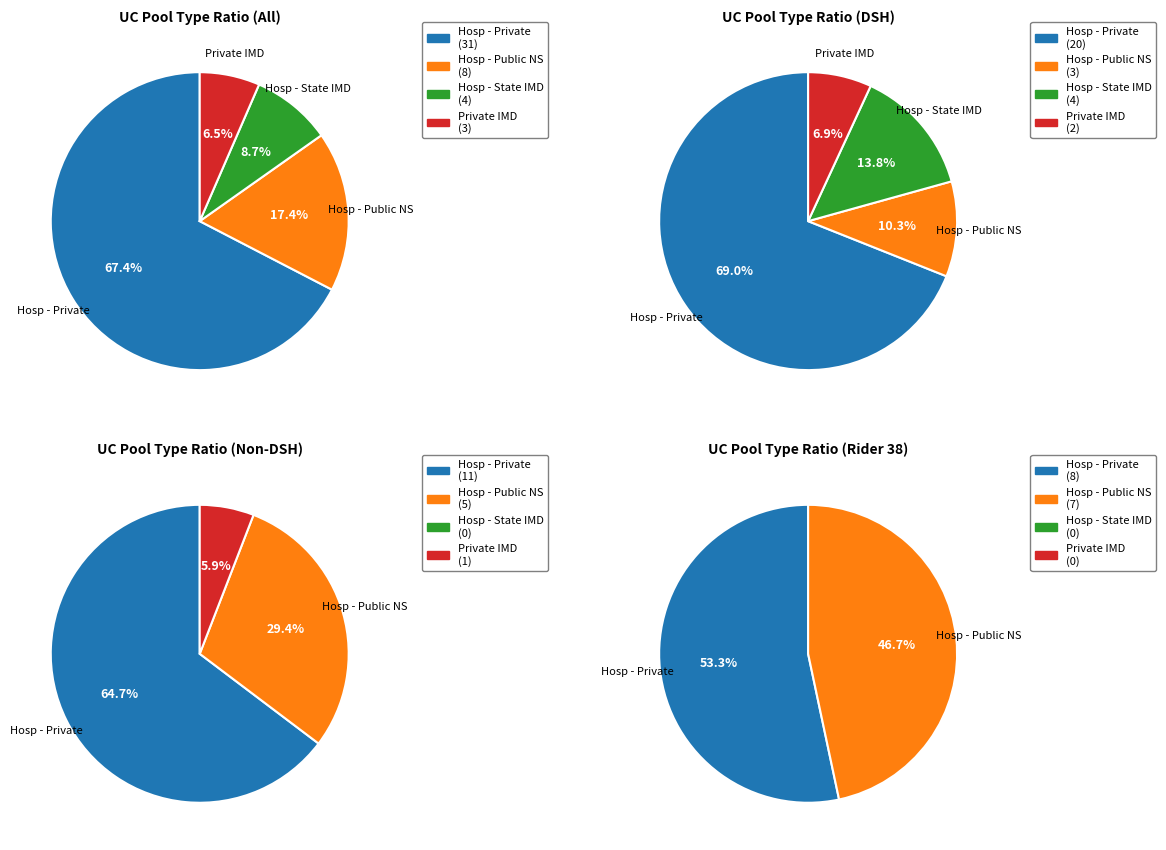

To the nearest percent, what percentage of the pie is Hosp - Private?

67%